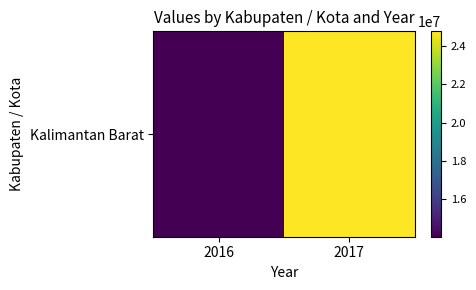

What is the ratio of the value at 2017 to the value at 2016?

1.8